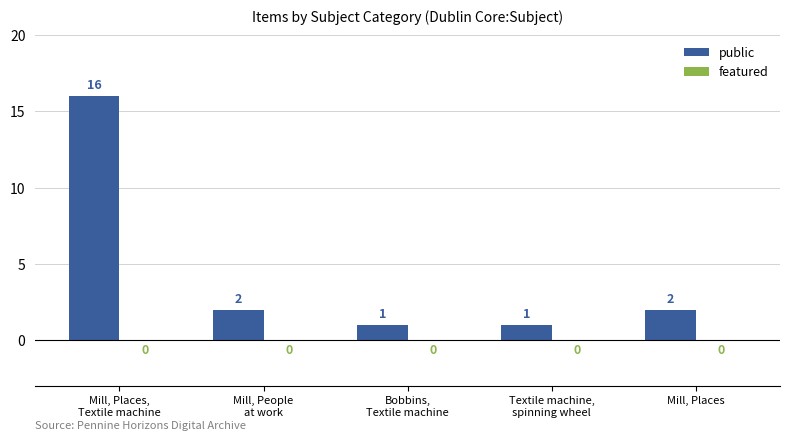

What is the greatest value displayed?

16